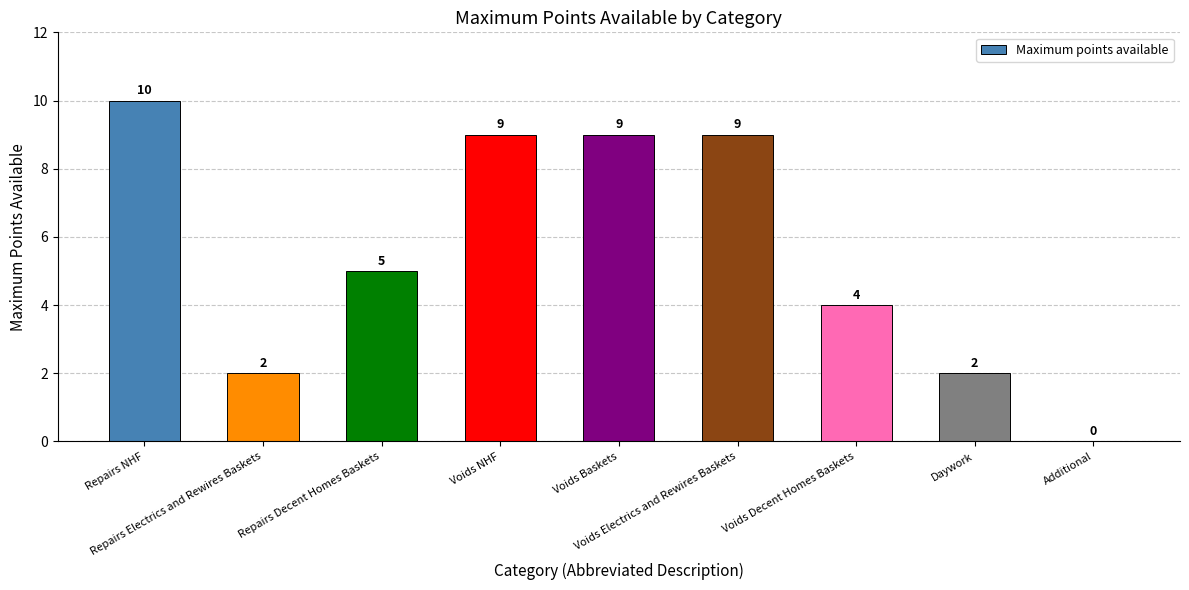

What is the greatest value displayed?

10